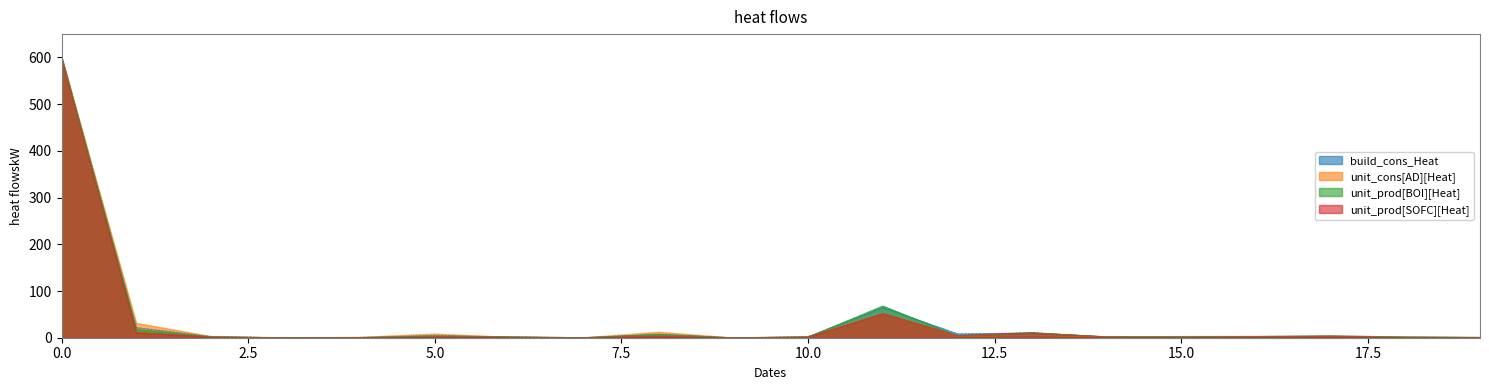

What is the total value across all series at 0.0?

2400.0